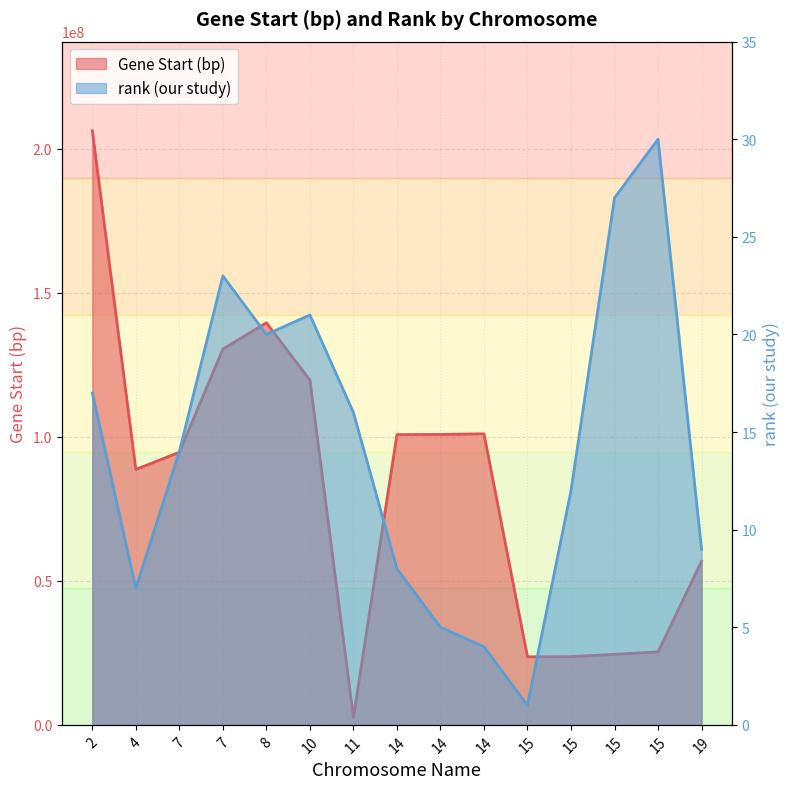

At 15, list the series in order from largest to smallest.

Gene Start (bp), rank (our study)